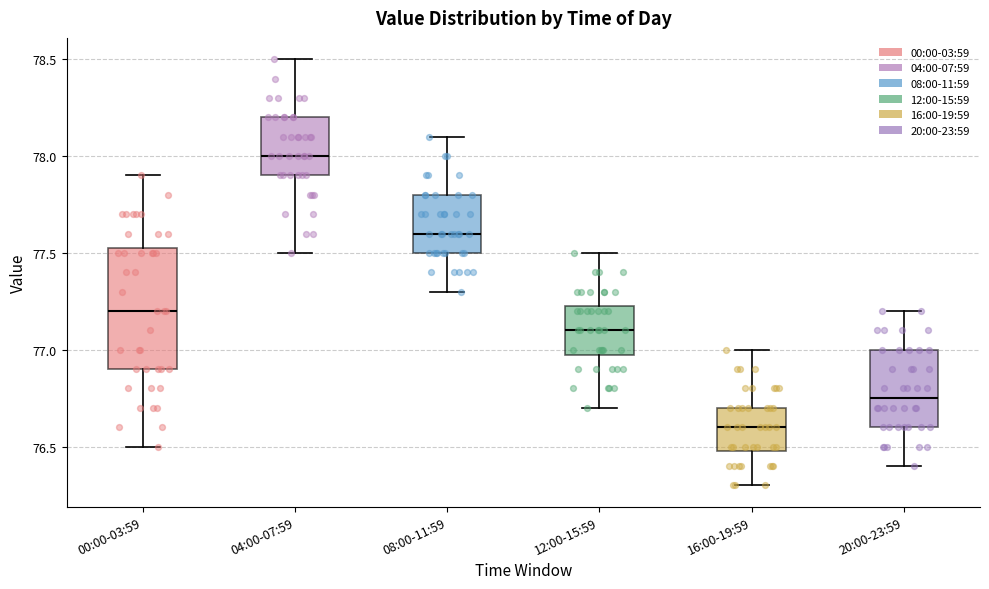

Comparing the boxes themselves (not the whiskers), which one is the tallest?

00:00-03:59